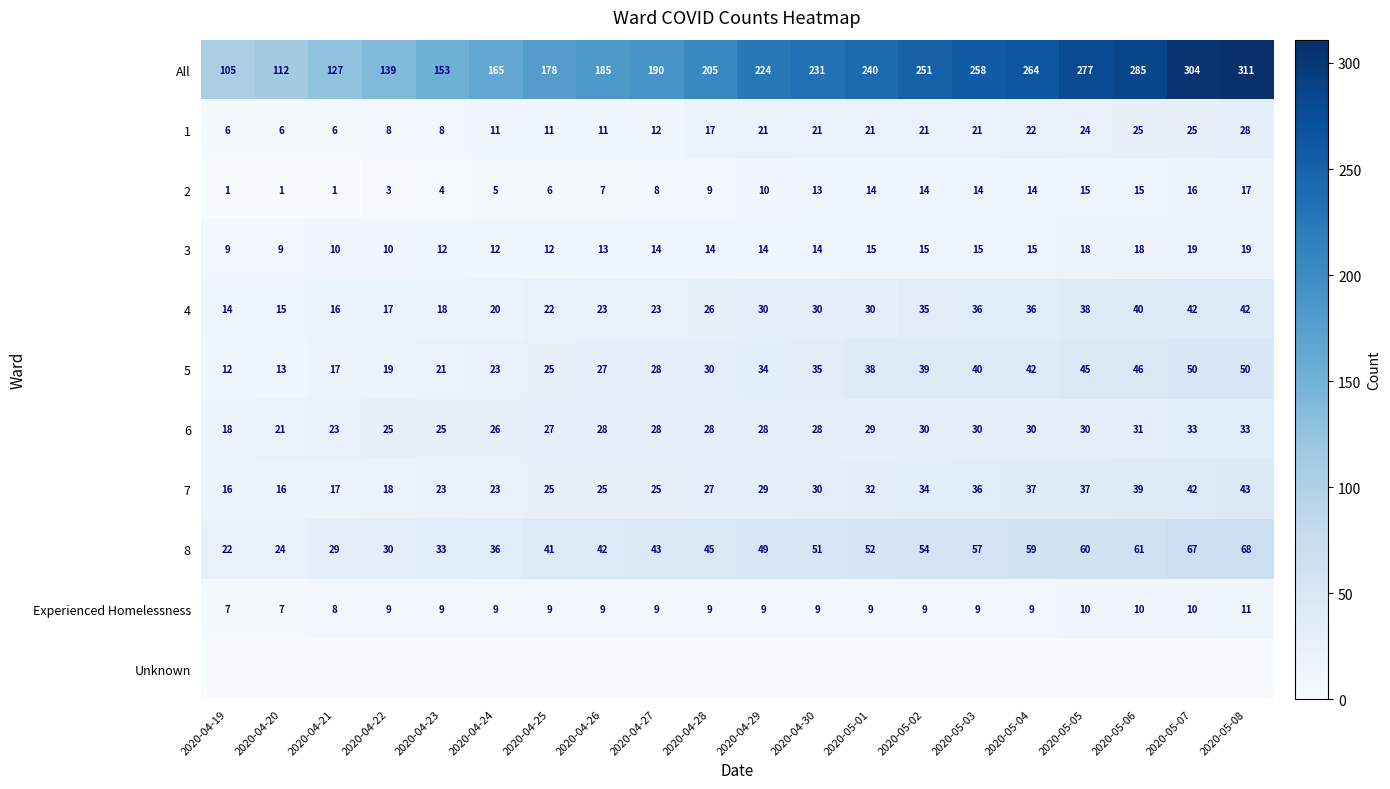

What is the maximum value for 4?

42